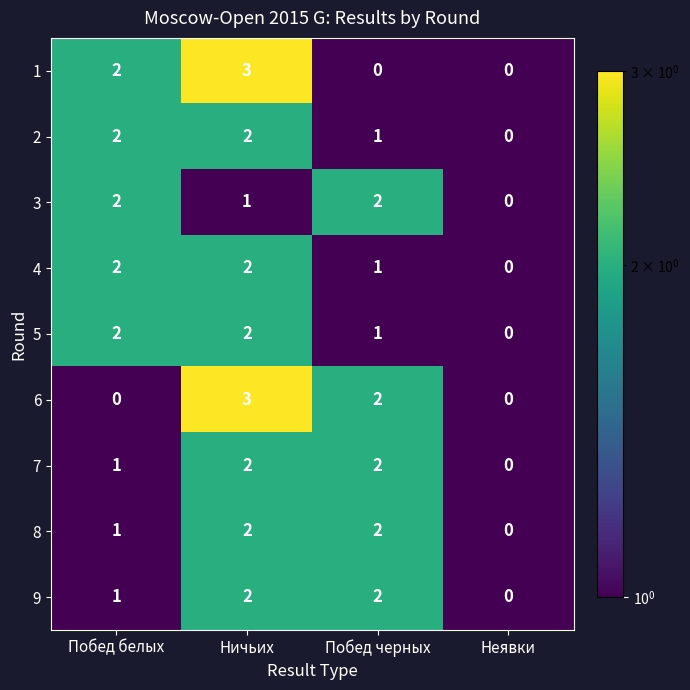

What is the sum of the 8 values at Ничьих and Побед черных?

4